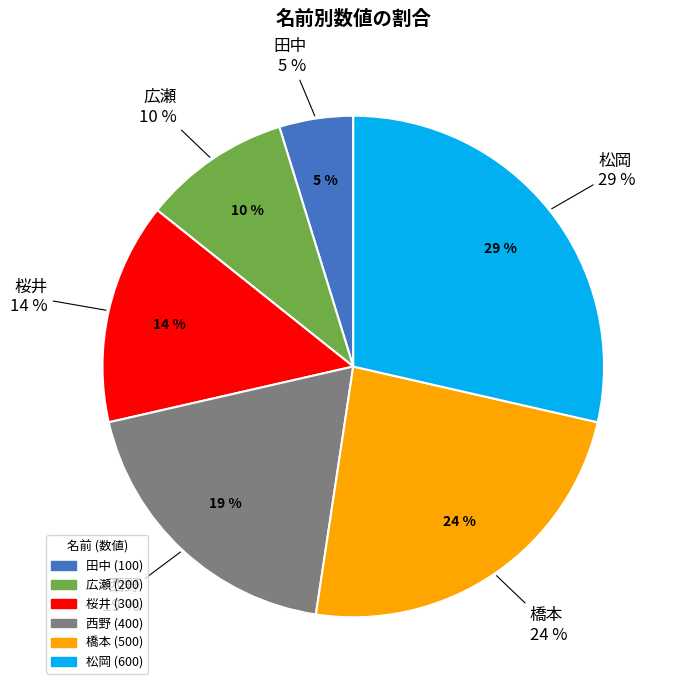

The 橋本 slice represents 24% of the pie. True or false?

True